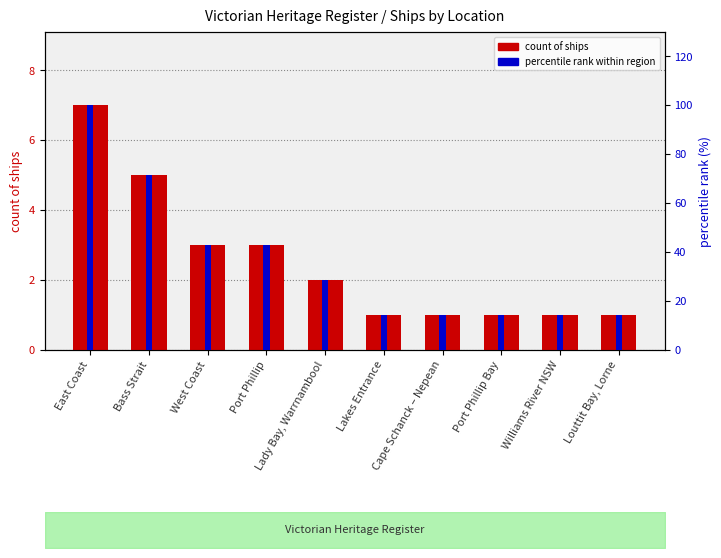

What is the label of the 10th bar from the left?

Louttit Bay, Lorne